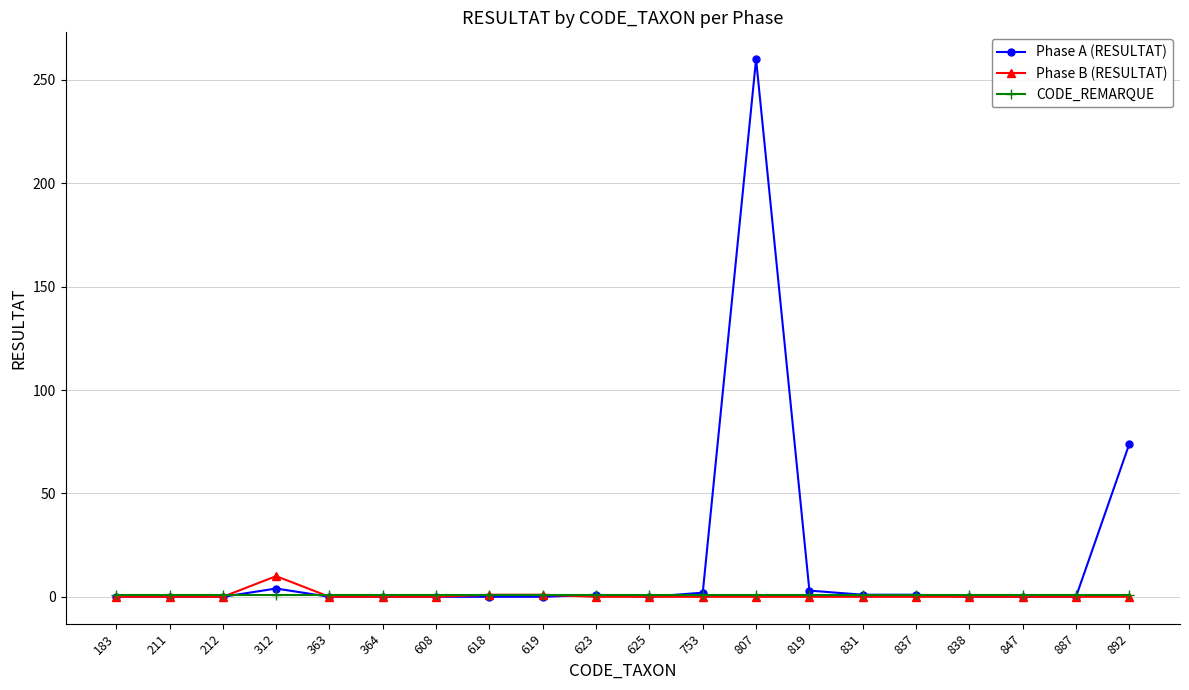

At which category is the sum across all series the highest?

807